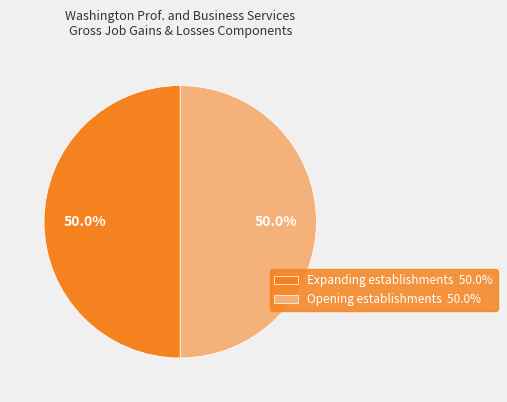

What is the ratio of the value at Opening establishments 50.0% to the value at Expanding establishments 50.0%?

1.0